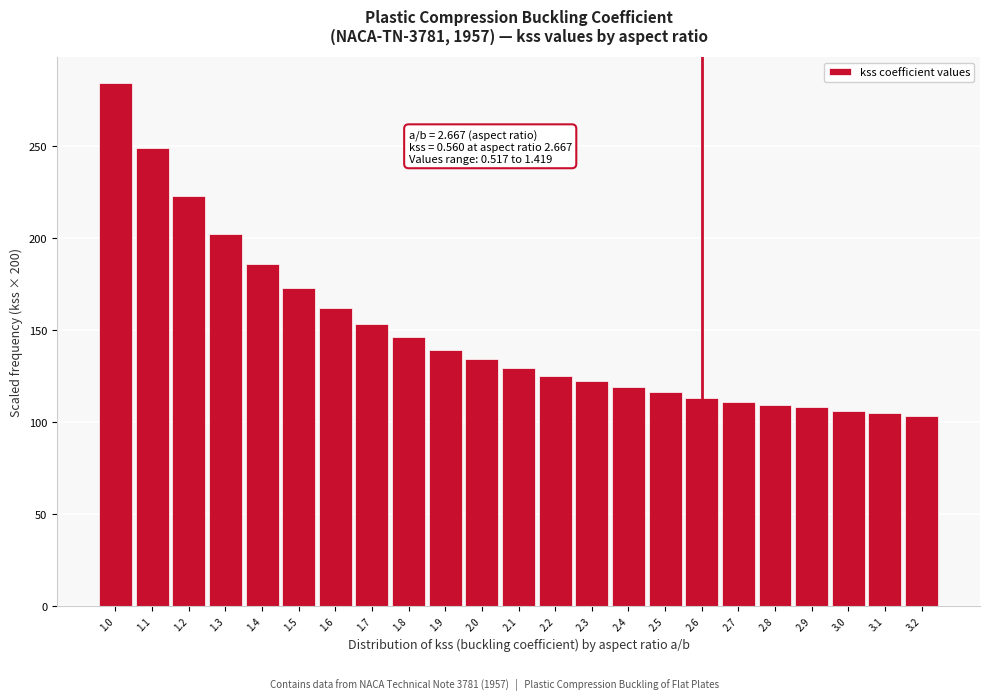

What is the smallest value displayed?

103